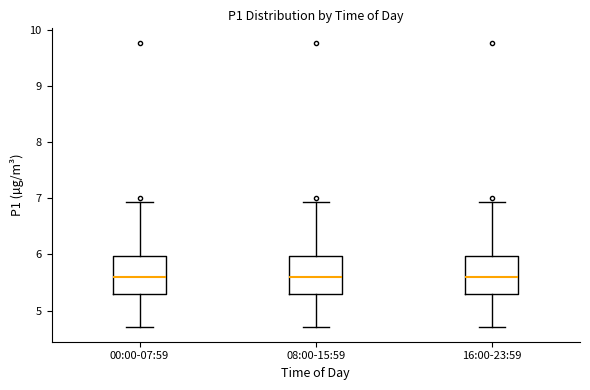

Reading left to right, read every box against the y-axis: the position of its median line, the range the box covers, and the ends of its whiskers. The values are not printed on the chart, so give them approximately, as read against the axis.

00:00-07:59: median 5.6, box 5.3 to 6.0, whiskers 4.7 to 6.9
08:00-15:59: median 5.6, box 5.3 to 6.0, whiskers 4.7 to 6.9
16:00-23:59: median 5.6, box 5.3 to 6.0, whiskers 4.7 to 6.9